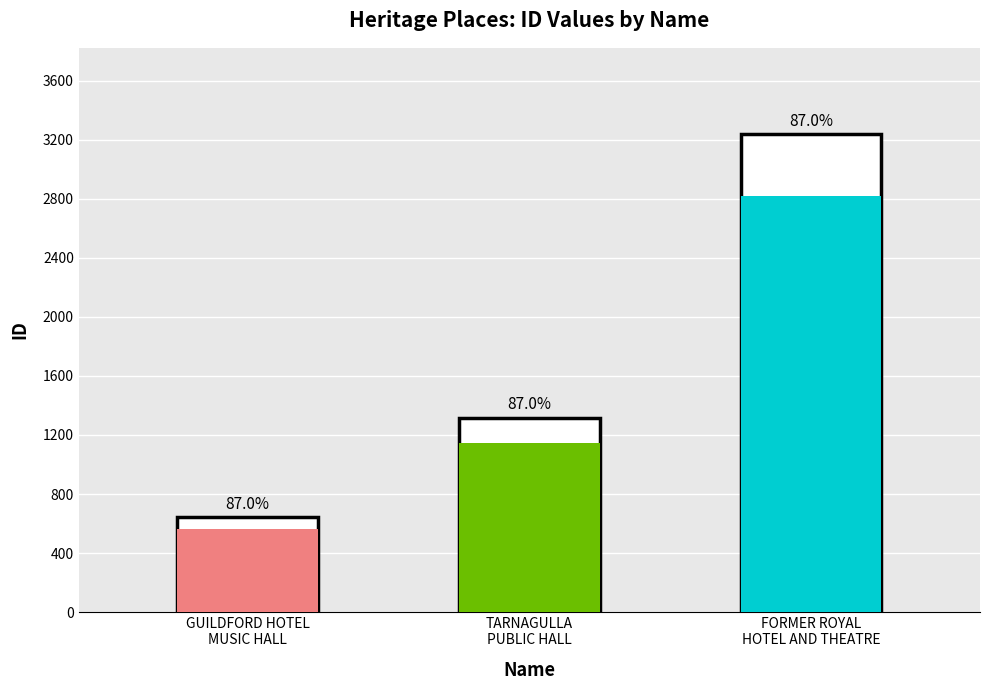

What is the label of the 3rd bar from the left?

FORMER ROYAL HOTEL AND THEATRE